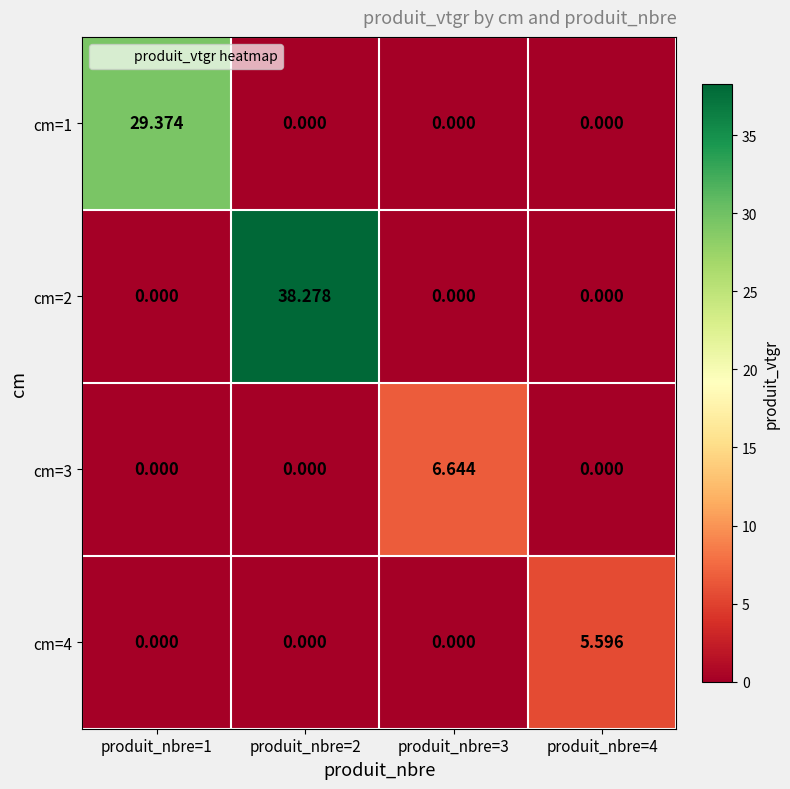

Is the value of cm=1 at produit_nbre=2 greater than the value of cm=4 at produit_nbre=4?

No